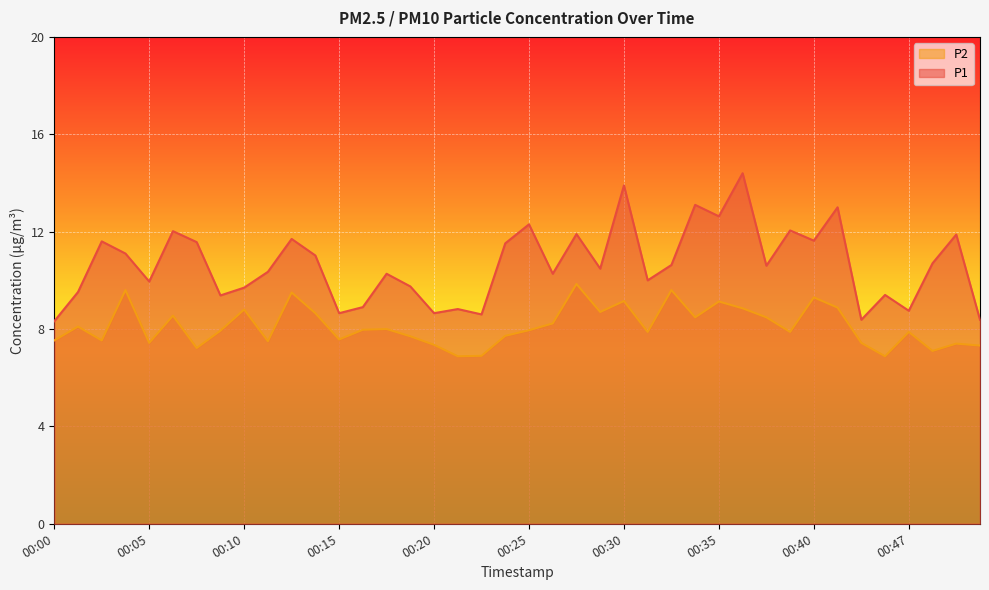

At which label is P2 closest to 8?

00:18